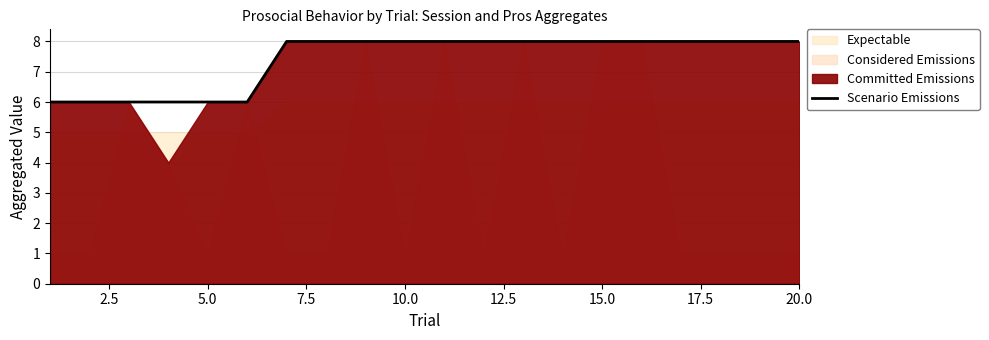

What is the highest value of the Scenario Emissions series?

8